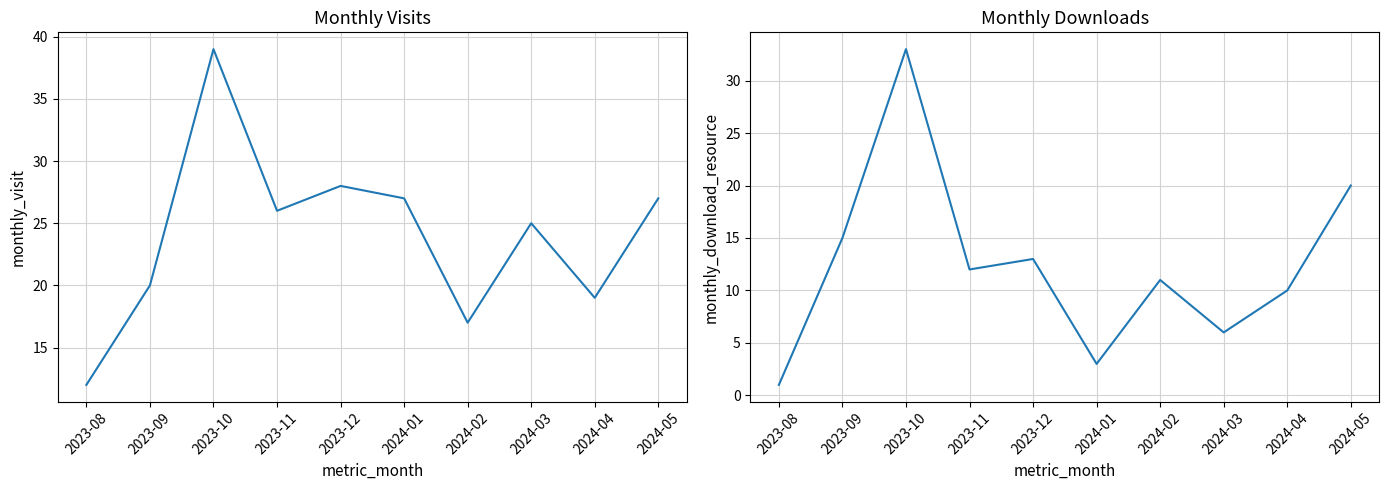

Reading left to right, what are all the values shown in this chart?

monthly_visit: 12	20	39	26	28	27	17	25	19	27
monthly_download_resource: 1	15	33	12	13	3	11	6	10	20